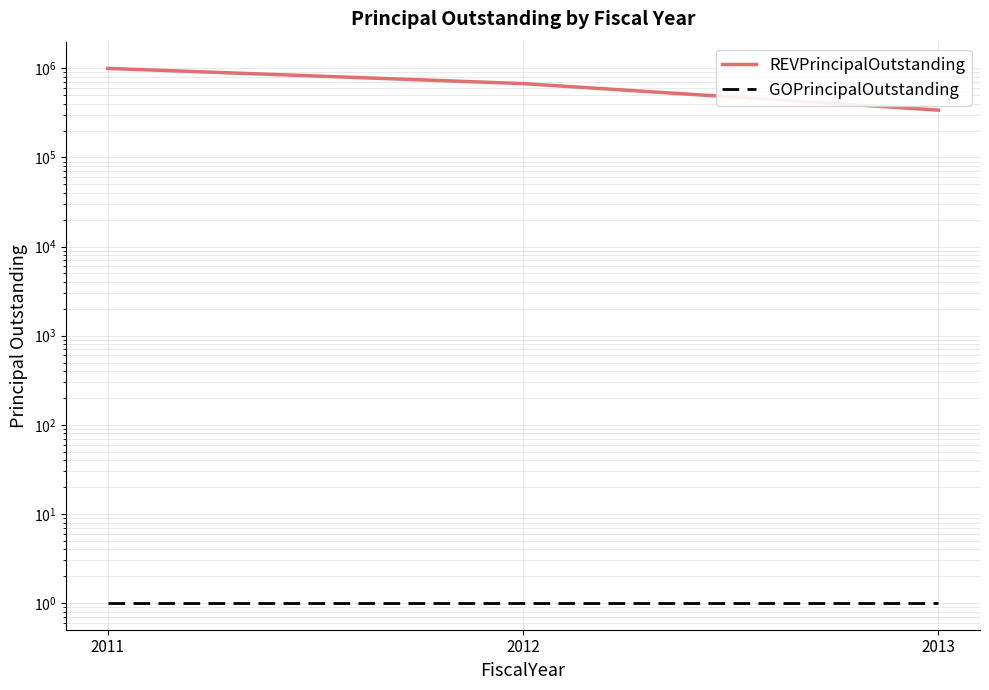

Rank the series at 2013 from highest to lowest value.

REVPrincipalOutstanding, GOPrincipalOutstanding